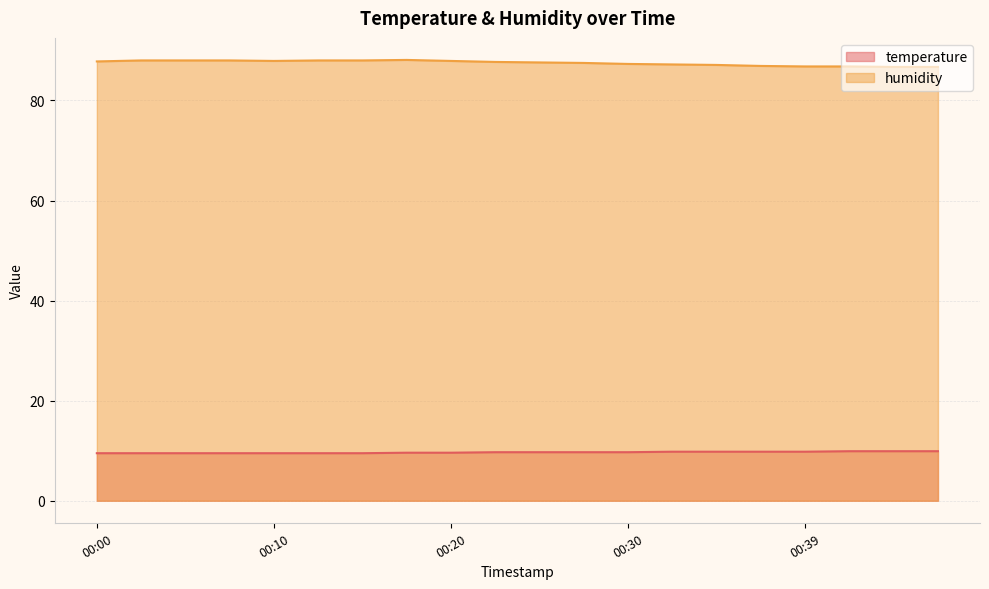

The value of humidity at 00:34 is 143.9. True or false?

False